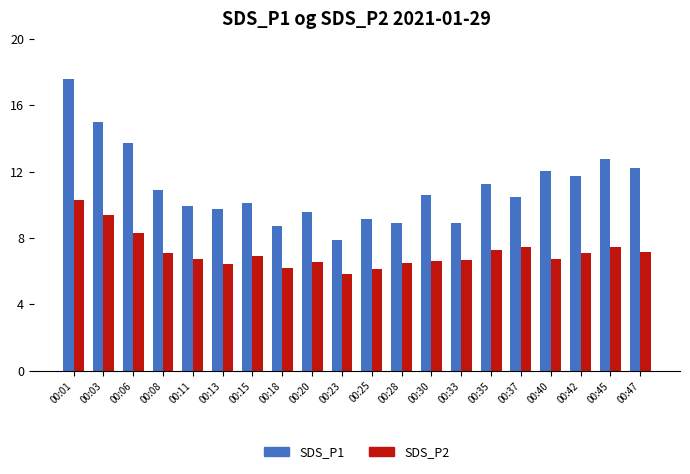

What is the greatest value displayed?

17.6